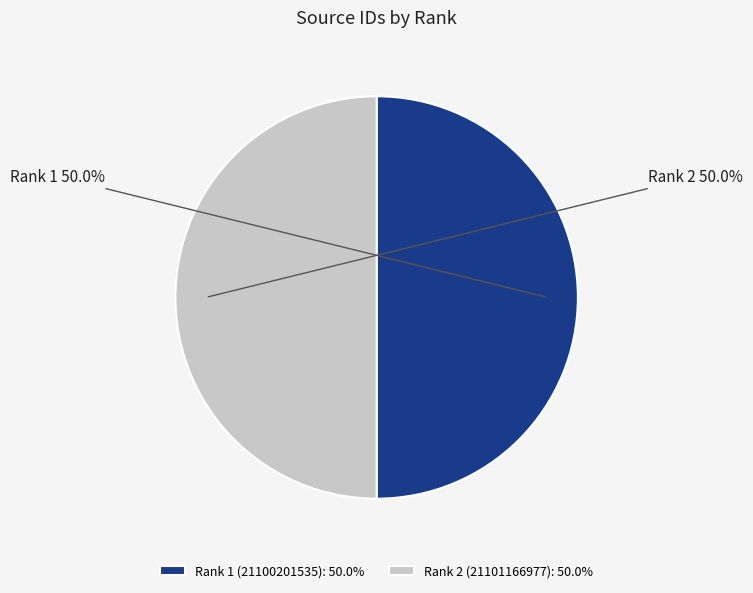

Do Rank 1 (21100201535) and Rank 2 (21101166977) together represent more than half of the pie?

Yes